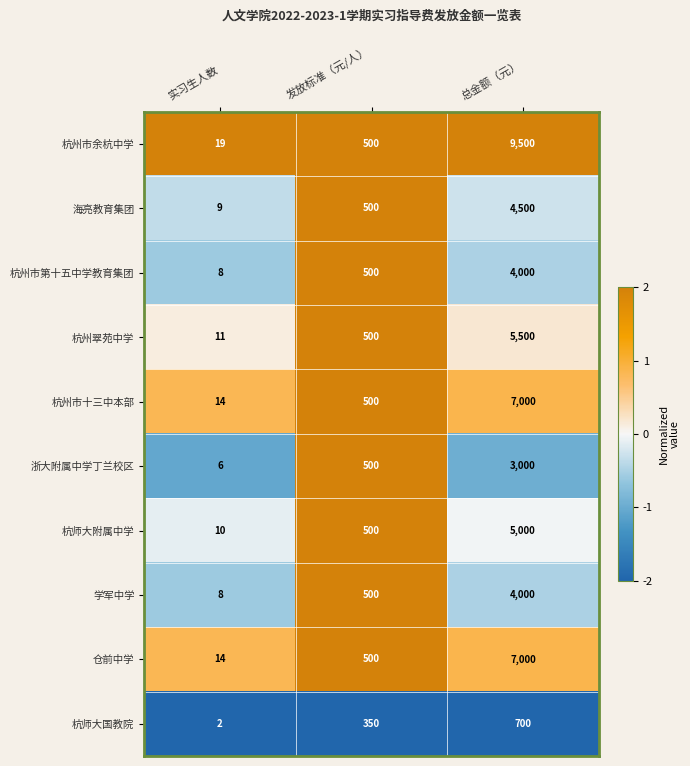

At which category is the sum across all series the highest?

总金额（元）